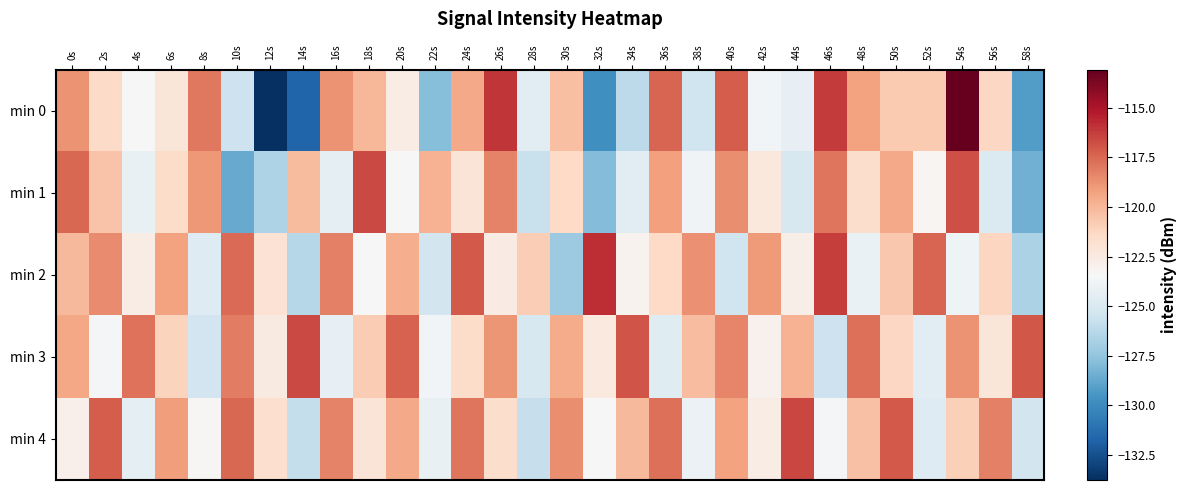

Reading left to right, what are all the values shown in this chart?

min 0: 0s=-118.8	2s=-121.5	4s=-123.4	6s=-122.2	8s=-118.0	10s=-125.6	12s=-133.8	14s=-131.7	16s=-118.8	18s=-120.0	20s=-122.6	22s=-127.8	24s=-119.5	26s=-116.0	28s=-124.6	30s=-120.3	32s=-129.8	34s=-126.1	36s=-117.4	38s=-125.5	40s=-117.2	42s=-123.7	44s=-124.3	46s=-116.2	48s=-119.3	50s=-120.7	52s=-120.7	54s=-113.1	56s=-121.3	58s=-129.2
min 1: 0s=-117.5	2s=-120.4	4s=-124.2	6s=-121.5	8s=-118.9	10s=-128.6	12s=-126.6	14s=-120.2	16s=-124.5	18s=-116.6	20s=-123.5	22s=-119.8	24s=-122.1	26s=-118.3	28s=-125.7	30s=-121.4	32s=-127.9	34s=-124.6	36s=-119.2	38s=-123.8	40s=-118.6	42s=-122.3	44s=-125.1	46s=-117.9	48s=-121.6	50s=-119.5	52s=-123.2	54s=-116.8	56s=-124.9	58s=-128.4
min 2: 0s=-120.1	2s=-118.5	4s=-122.7	6s=-119.3	8s=-124.8	10s=-117.6	12s=-121.9	14s=-126.4	16s=-118.2	18s=-123.5	20s=-119.7	22s=-125.3	24s=-117.1	26s=-122.6	28s=-120.9	30s=-127.2	32s=-115.8	34s=-123.1	36s=-121.4	38s=-118.7	40s=-125.5	42s=-119.0	44s=-122.8	46s=-116.3	48s=-124.1	50s=-120.6	52s=-117.4	54s=-123.9	56s=-121.2	58s=-126.7
min 3: 0s=-119.4	2s=-123.6	4s=-117.8	6s=-121.1	8s=-125.4	10s=-118.1	12s=-122.5	14s=-116.6	16s=-124.3	18s=-120.8	20s=-117.3	22s=-123.7	24s=-121.5	26s=-118.9	28s=-125.1	30s=-119.6	32s=-122.4	34s=-116.9	36s=-124.7	38s=-120.2	40s=-118.4	42s=-123.0	44s=-119.8	46s=-125.6	48s=-117.7	50s=-121.3	52s=-124.5	54s=-118.8	56s=-122.2	58s=-117.0
min 4: 0s=-122.9	2s=-117.2	4s=-124.4	6s=-119.1	8s=-123.3	10s=-117.5	12s=-121.7	14s=-125.9	16s=-118.3	18s=-122.1	20s=-119.5	22s=-124.2	24s=-117.9	26s=-121.6	28s=-125.8	30s=-118.6	32s=-123.4	34s=-120.1	36s=-117.7	38s=-124.0	40s=-119.3	42s=-122.7	44s=-116.5	46s=-123.6	48s=-120.4	50s=-117.1	52s=-124.8	54s=-121.0	56s=-118.2	58s=-125.3